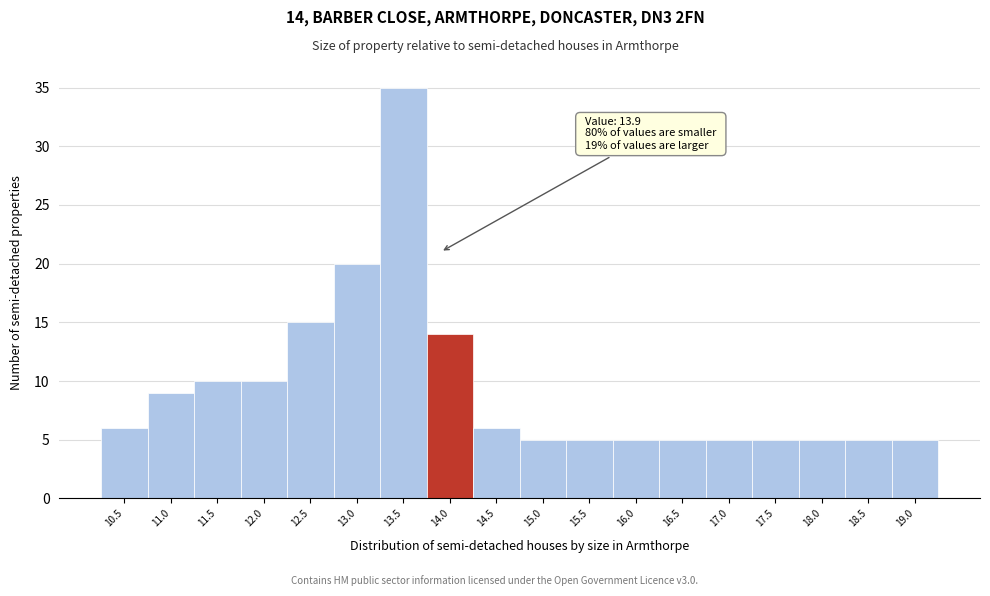

Which range on the x-axis has the tallest bar?

13.25 to 13.75